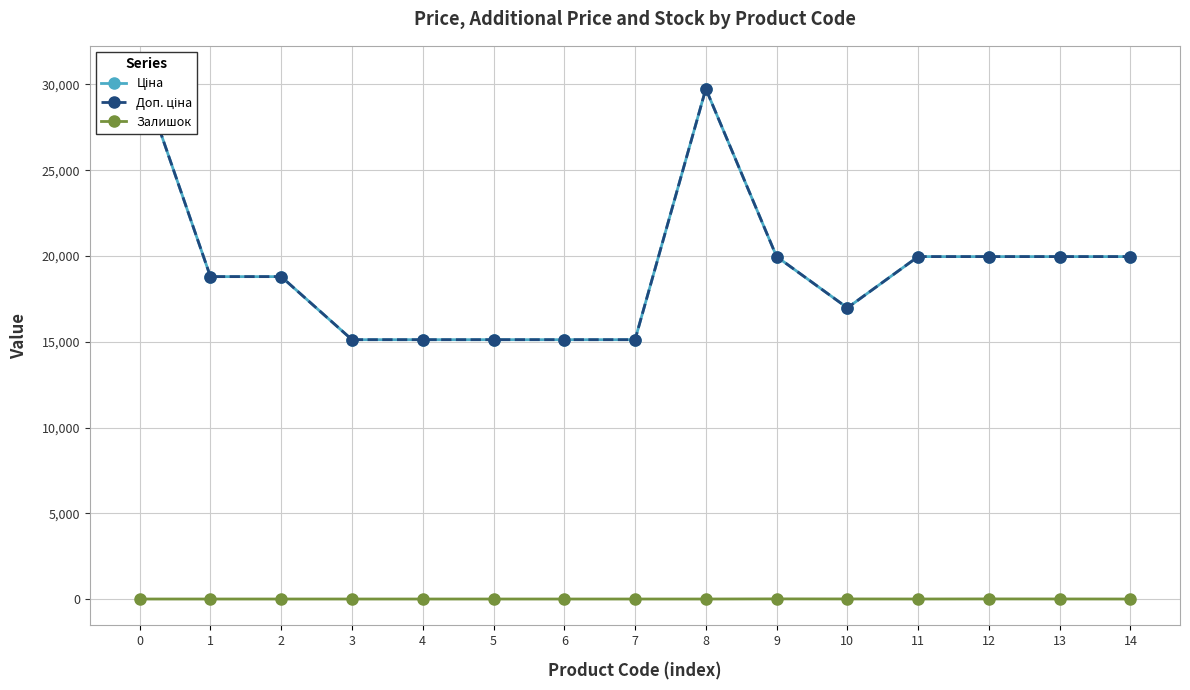

True or false: Ціна and Залишок intersect in this chart.

False